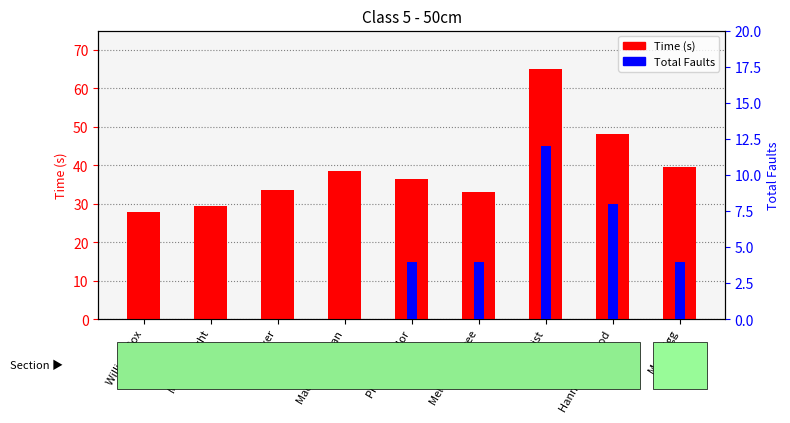

What are all the series names shown in the legend?

Time (s), Total Faults